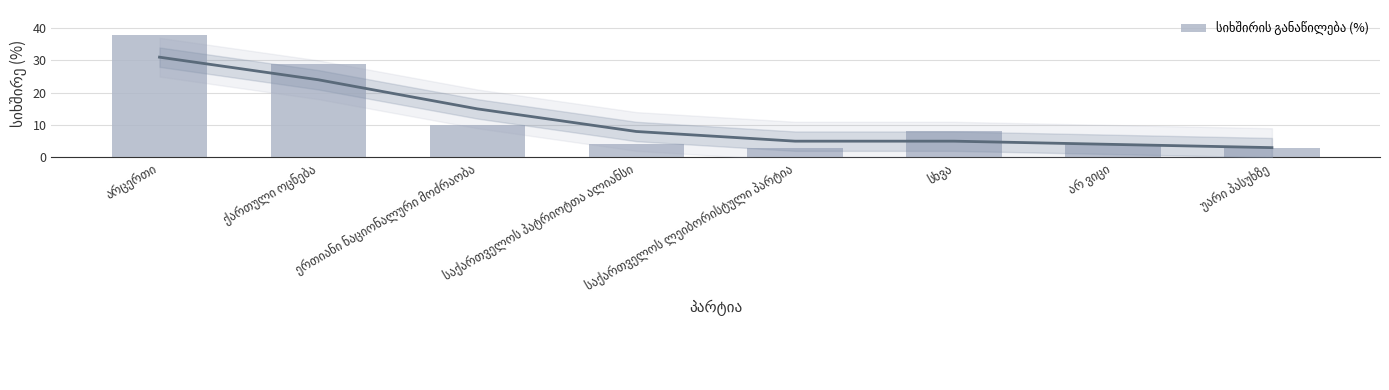

True or false: the data shows 5 at საქართველოს ლეიბორისტული პარტია.

False